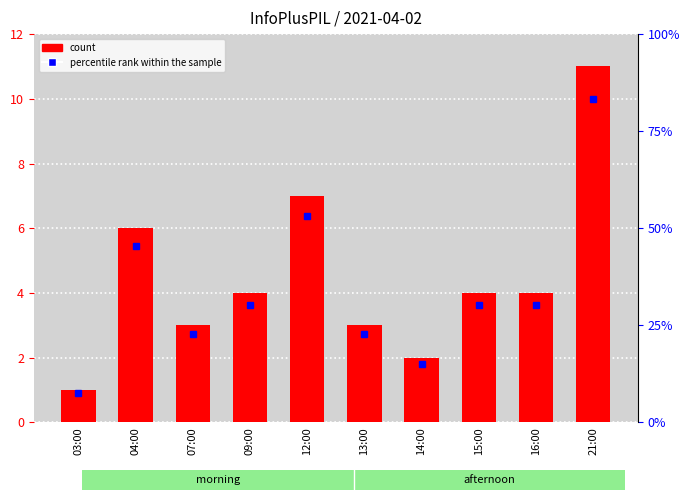

What is the minimum value shown in the chart?

0.9